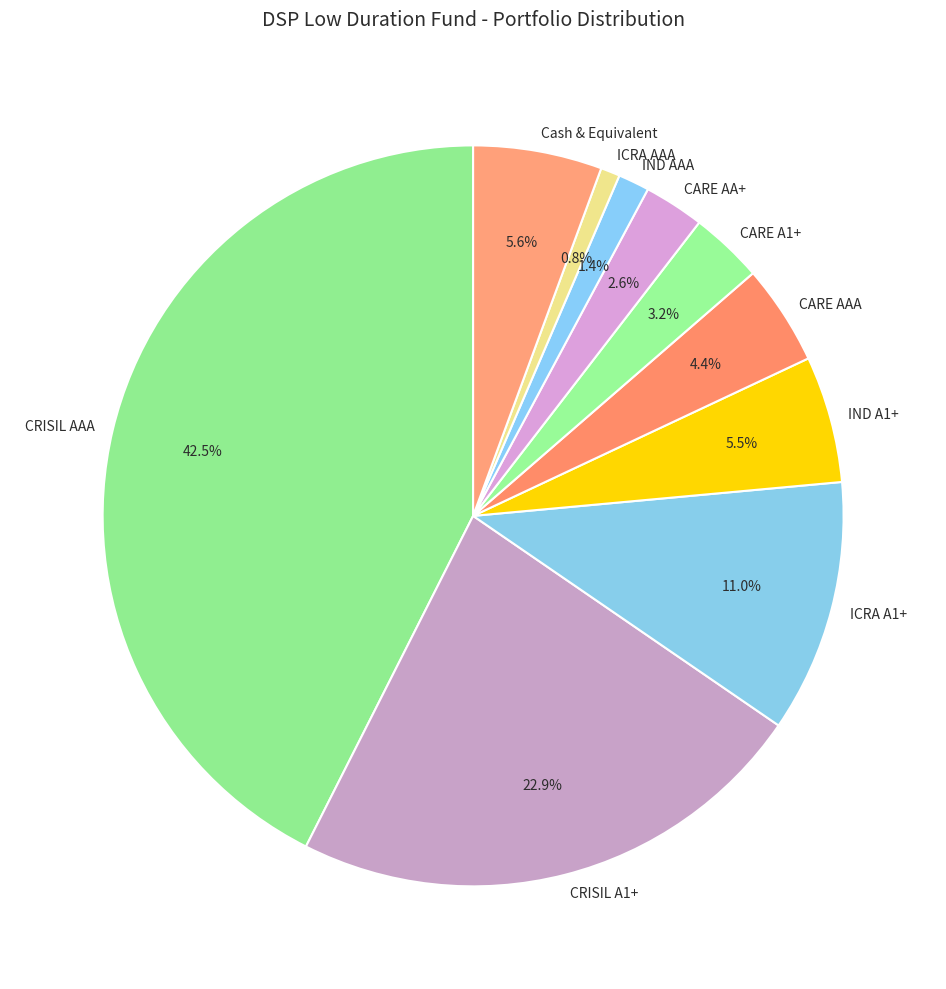

How many segments does this pie chart have?

10